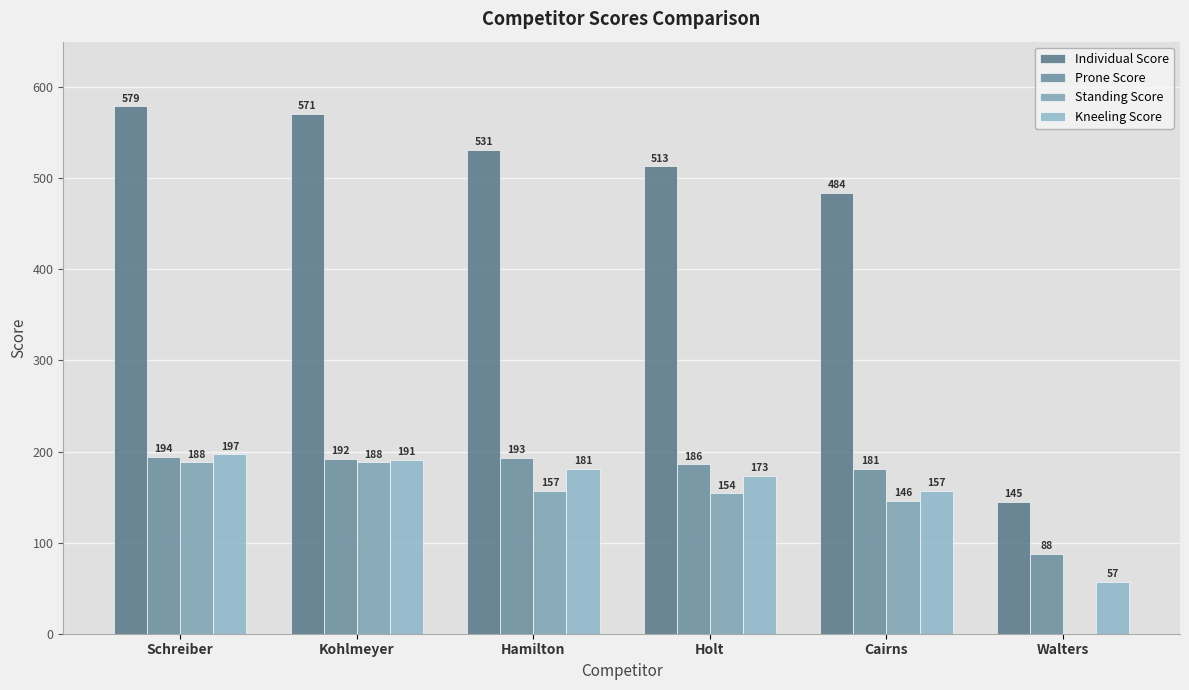

The value of Individual Score at Hamilton is 712. True or false?

False